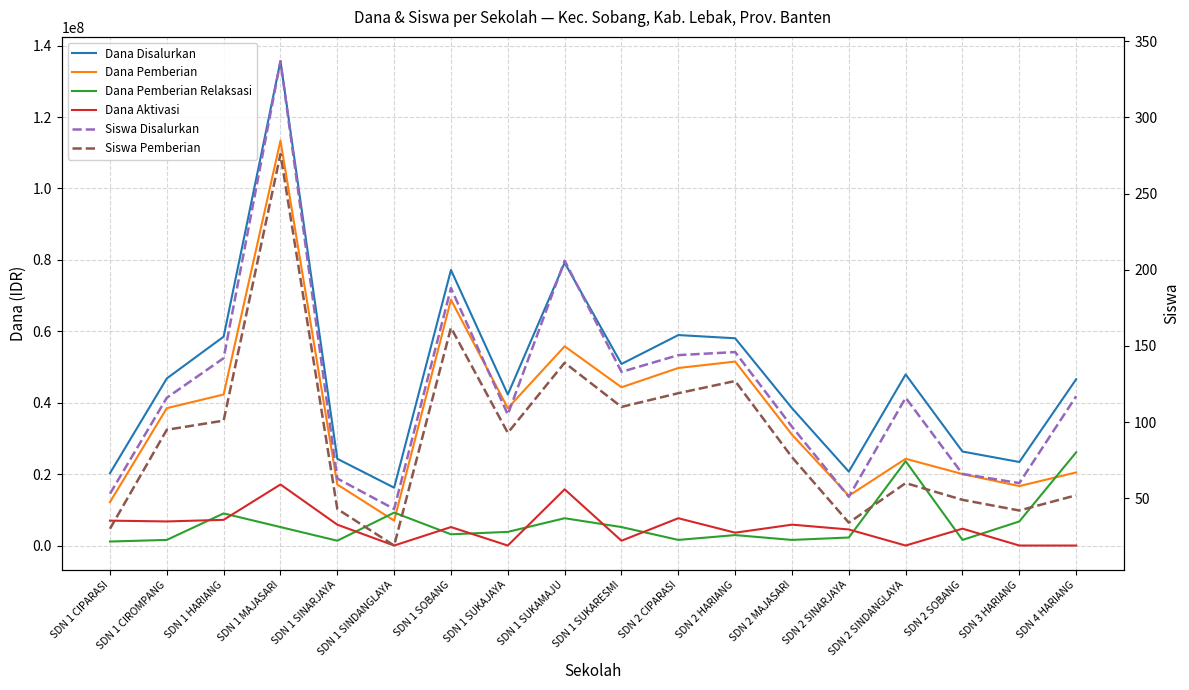

At which category does Dana Pemberian Relaksasi reach its first local valley?

SDN 1 SINARJAYA